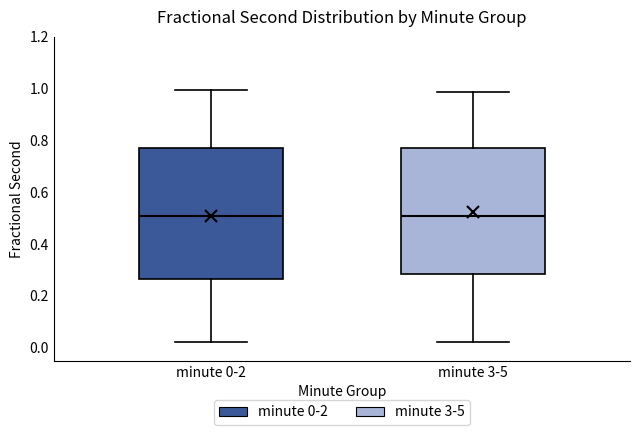

Where is the upper edge of the box for minute 0-2 on the y-axis? The values are not printed on the chart, so give them approximately, as read against the axis.

0.76